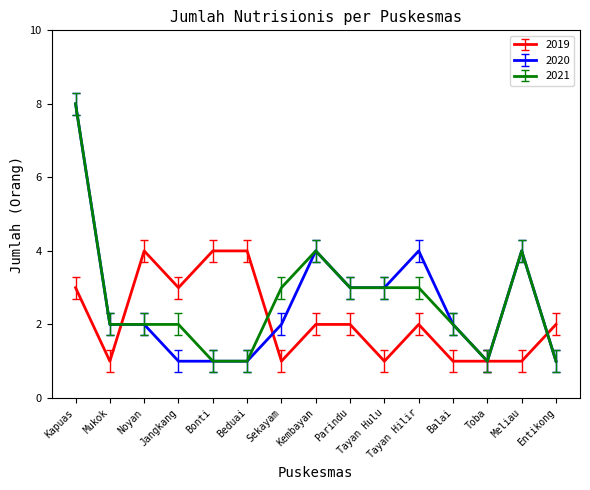

The 2021 series shows 1 at Bonti. True or false?

True